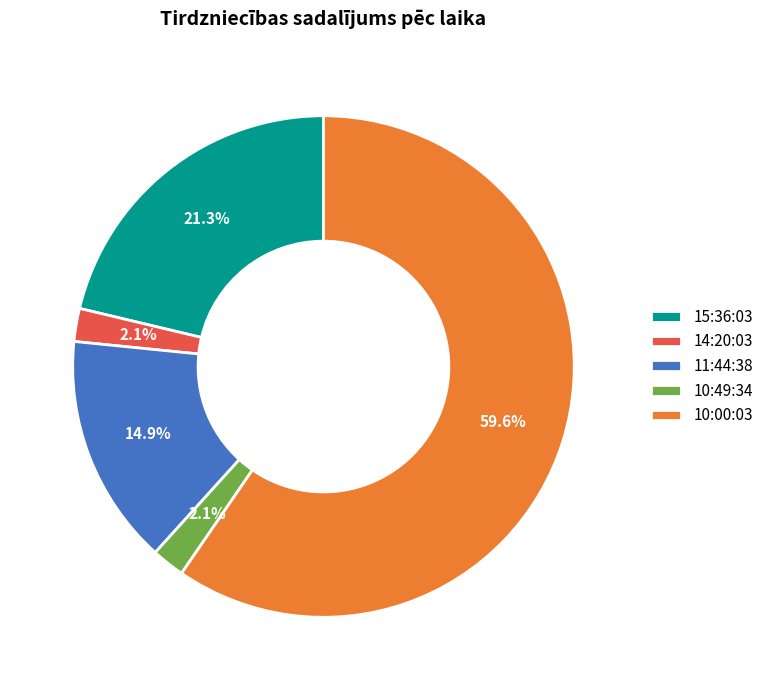

To the nearest percent, what is the average slice percentage?

20%